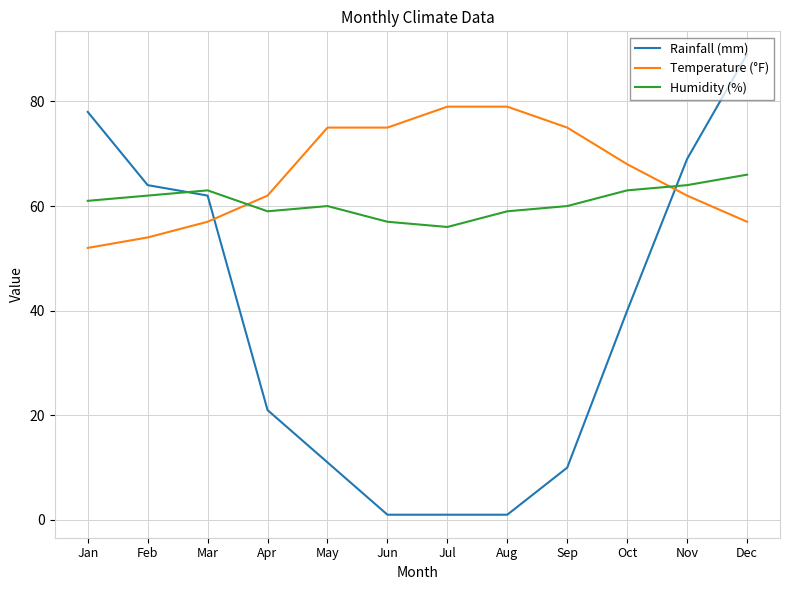

The value of Rainfall (mm) at Feb is 100. True or false?

False